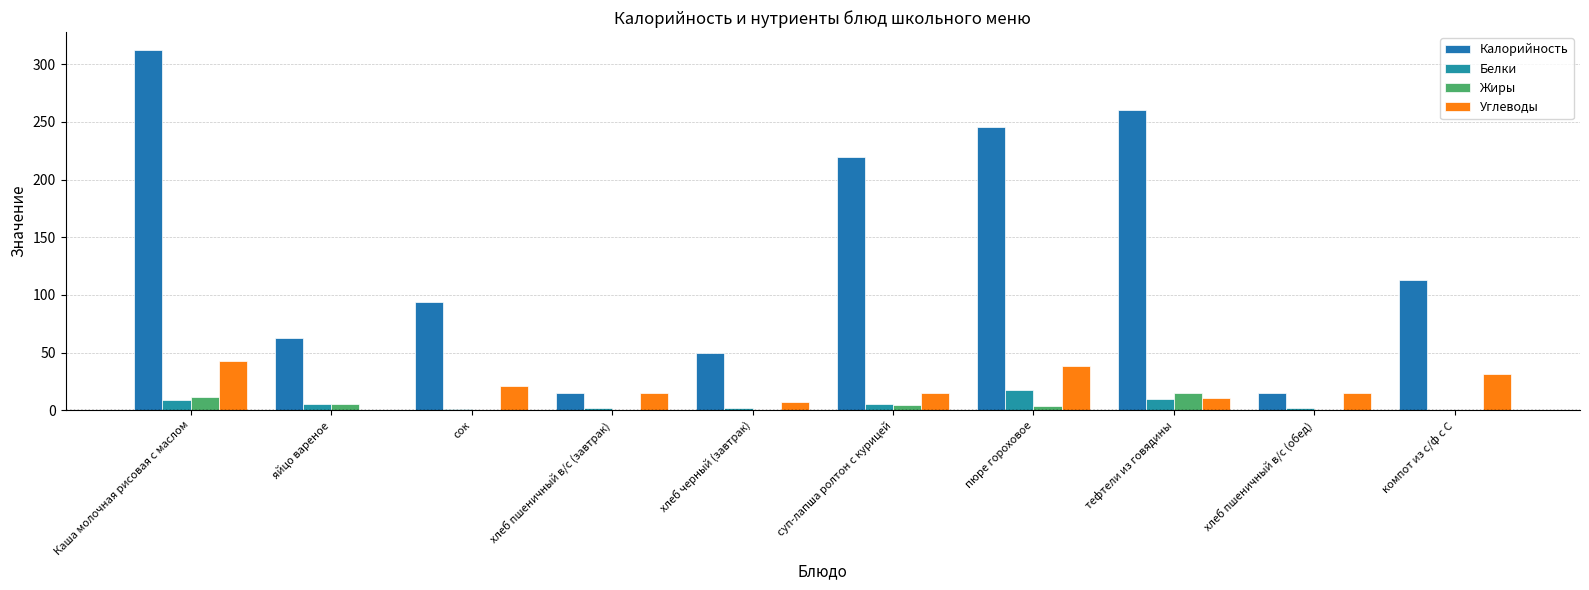

Are the bars horizontal?

No